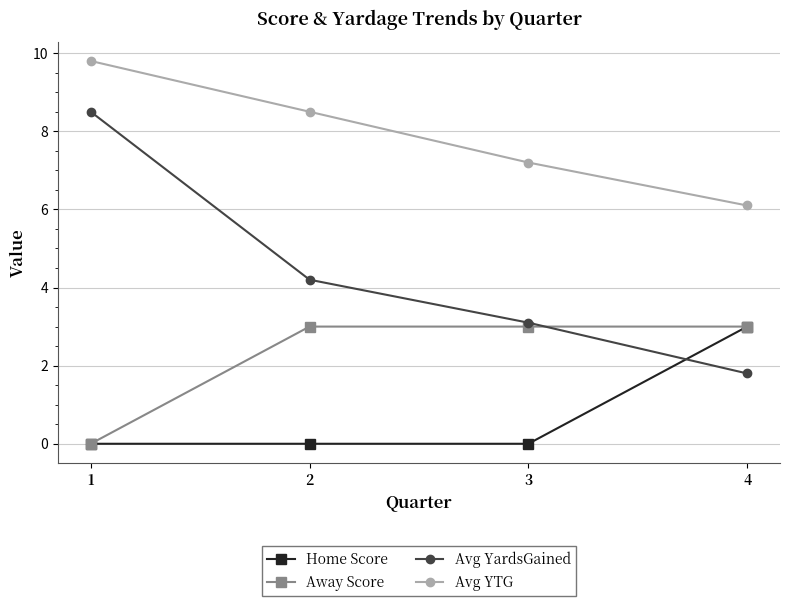

True or false: Avg YTG has a value of 7.2 at 3.

True